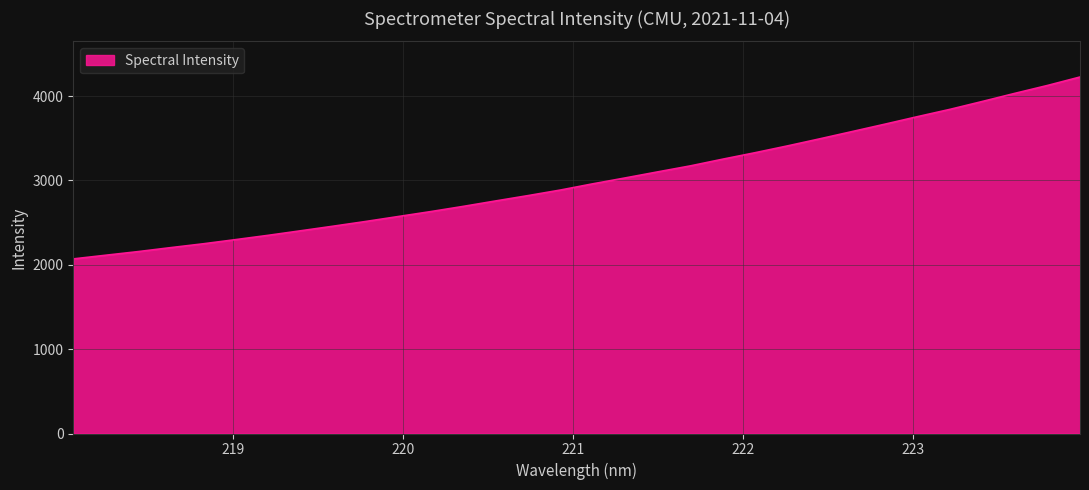

What is the maximum value shown in the chart?

4226.4